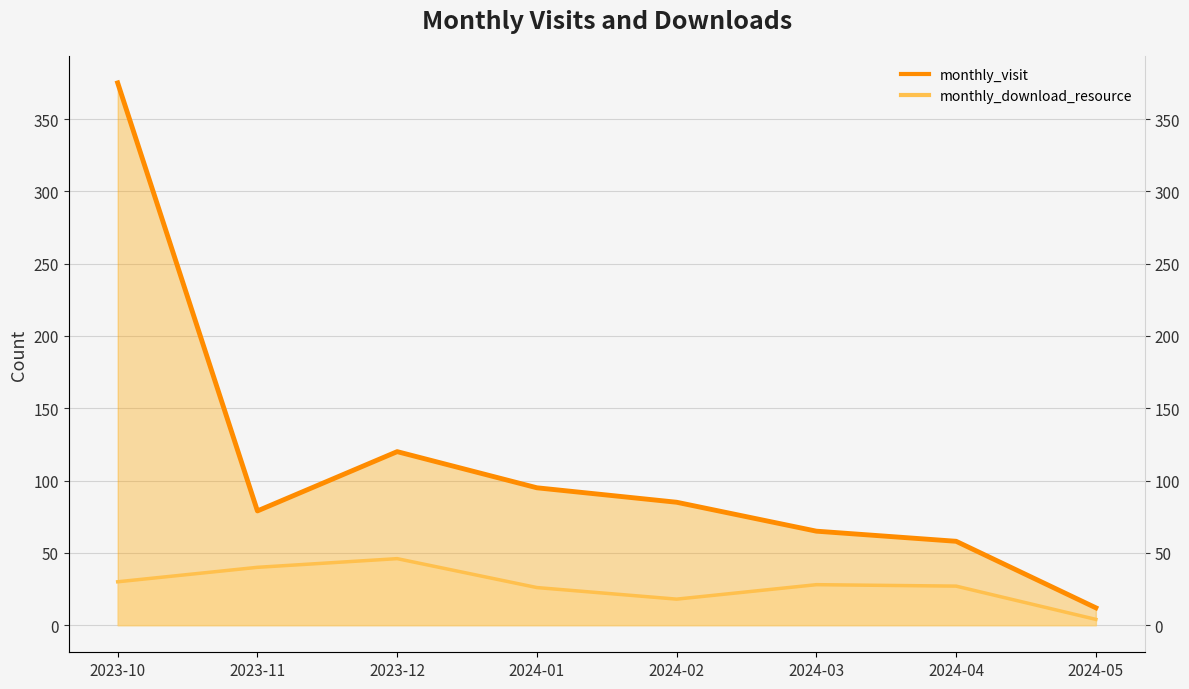

How many interior local valleys does the monthly_download_resource line series have?

1